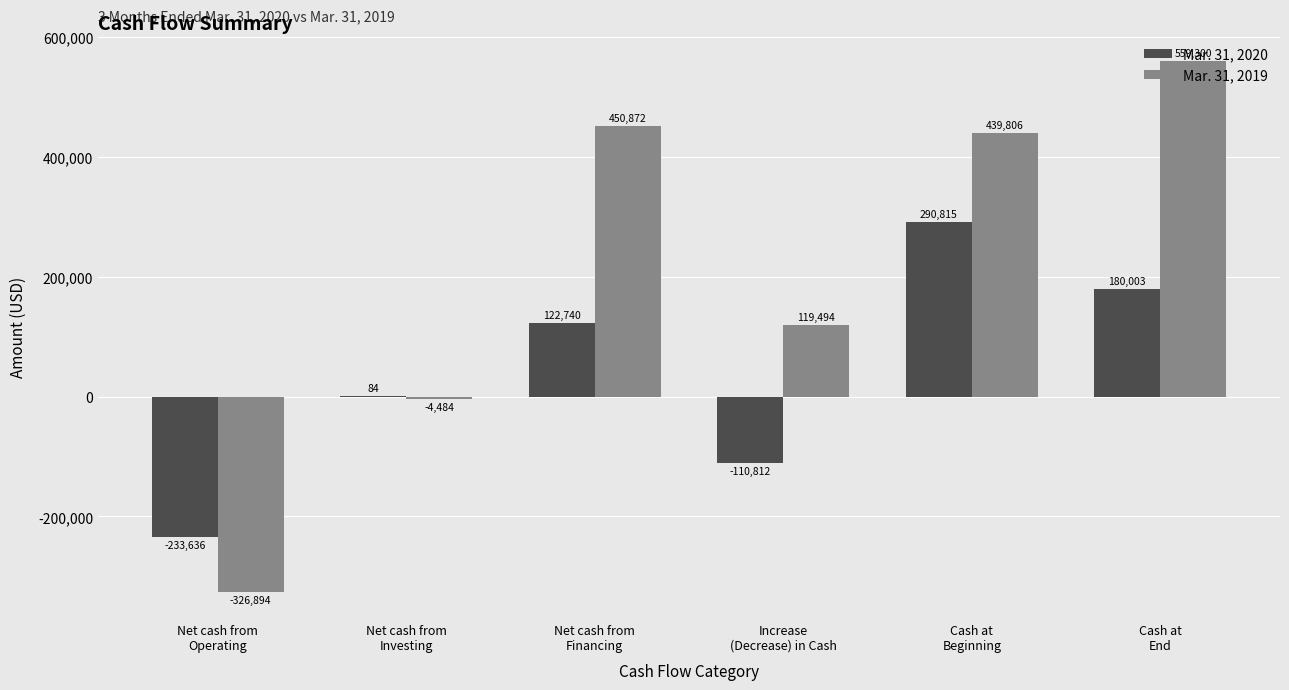

What is the sum of all Mar. 31, 2019 values?

1238094